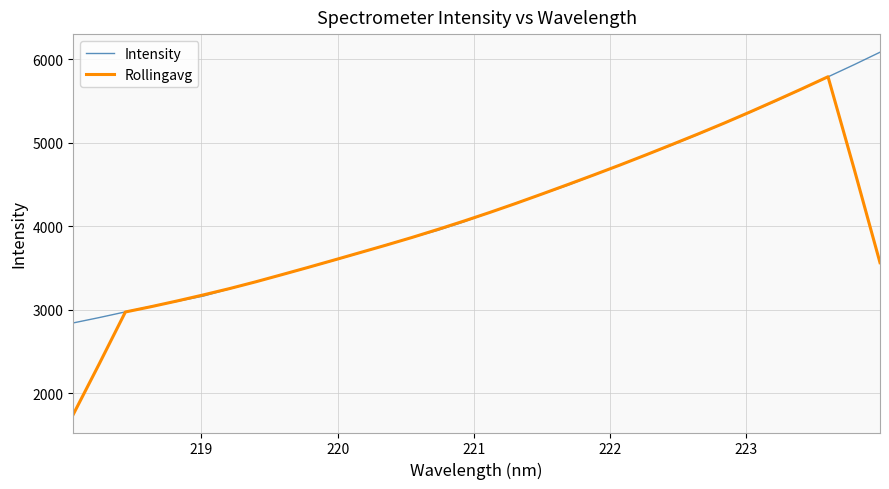

Is this an area chart (filled region under the line)?

No